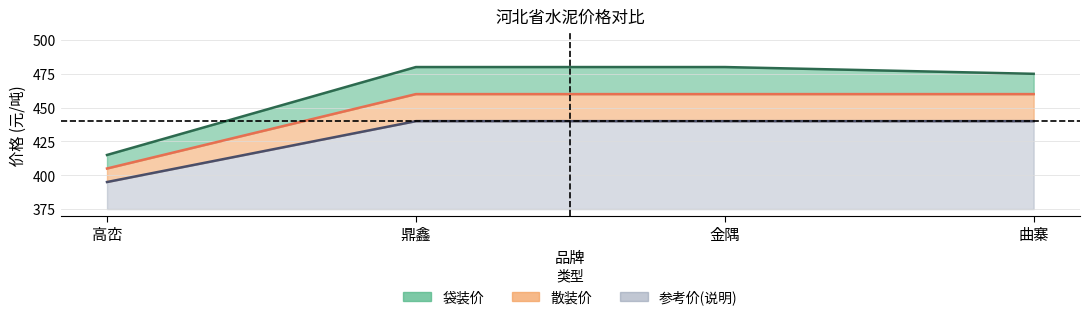

What is the highest value of the 袋装价 series?

480